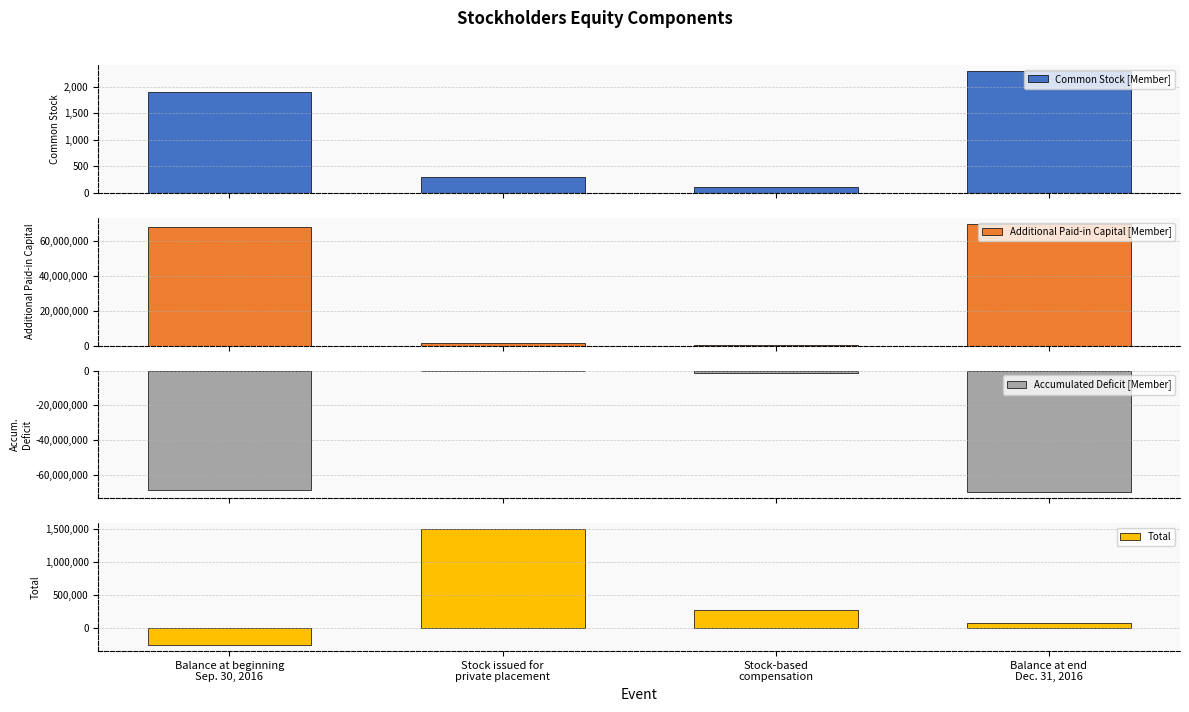

The Common Stock [Member] series shows 2300 at Balance at end
Dec. 31, 2016. True or false?

True